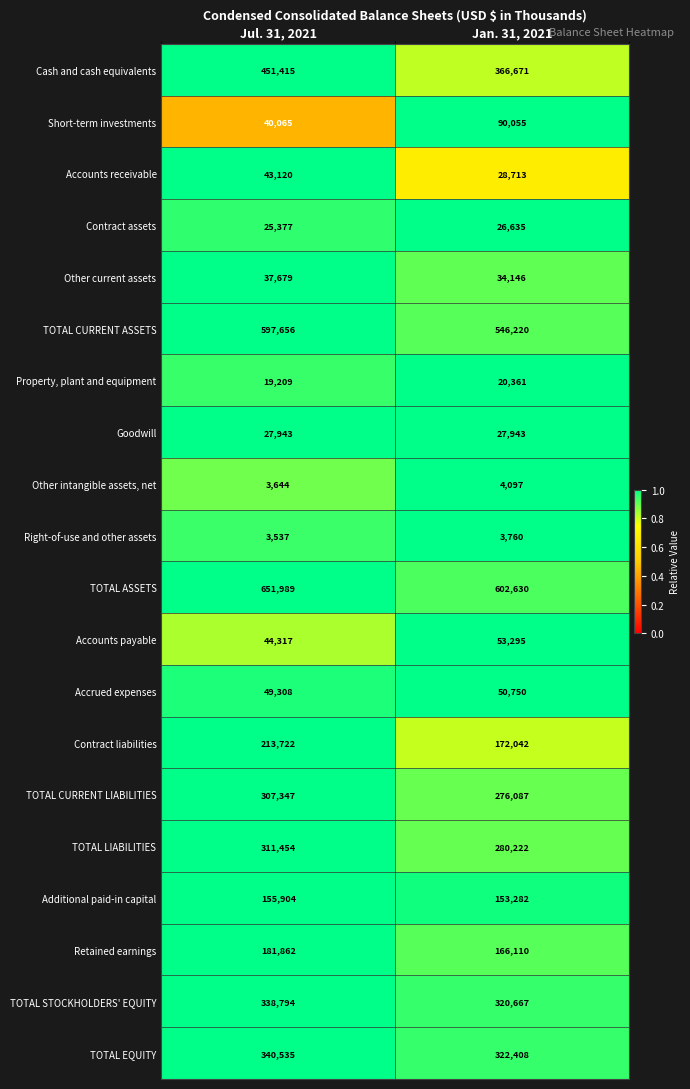

At Jul. 31, 2021, list the series in order from largest to smallest.

TOTAL ASSETS, TOTAL CURRENT ASSETS, Cash and cash equivalents, TOTAL EQUITY, TOTAL STOCKHOLDERS' EQUITY, TOTAL LIABILITIES, TOTAL CURRENT LIABILITIES, Contract liabilities, Retained earnings, Additional paid-in capital, Accrued expenses, Accounts payable, Accounts receivable, Short-term investments, Other current assets, Goodwill, Contract assets, Property, plant and equipment, Other intangible assets, net, Right-of-use and other assets